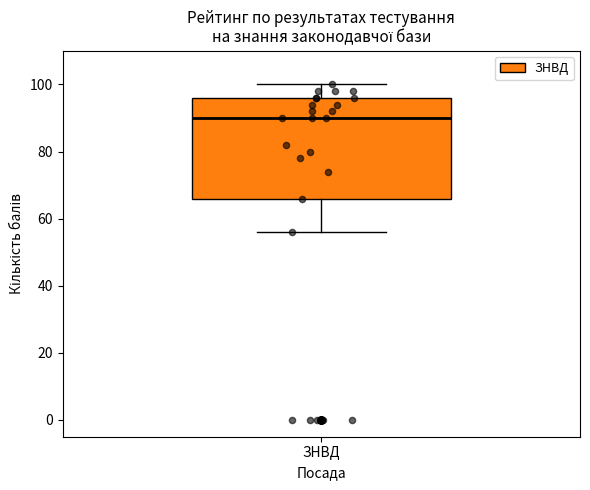

Read this box plot against the y-axis: the position of the median line, the range covered by the box, and the ends of both whiskers. The values are not printed on the chart, so give them approximately, as read against the axis.

median 90, box 66 to 96, whiskers 56 to 100